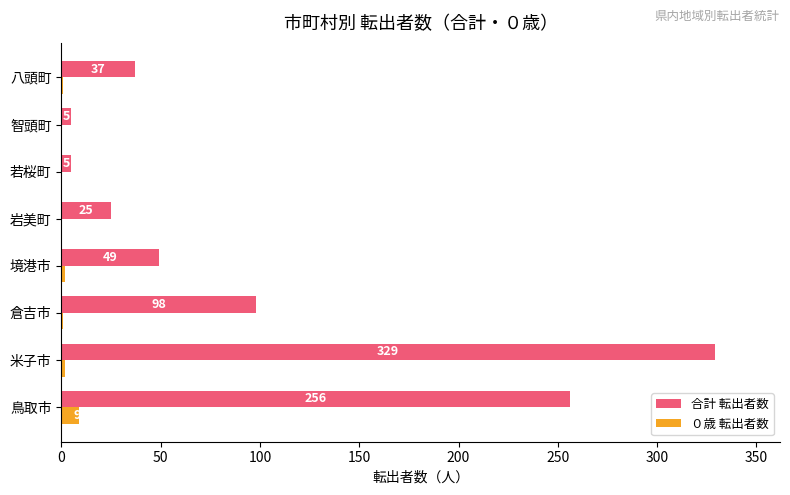

How many ０歳 転出者数 values are between 0 and 2?

7